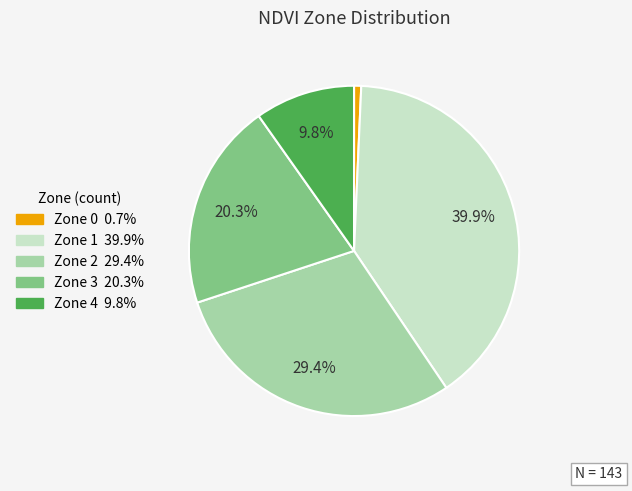

To the nearest percent, what percentage of the pie is Zone 2?

29%